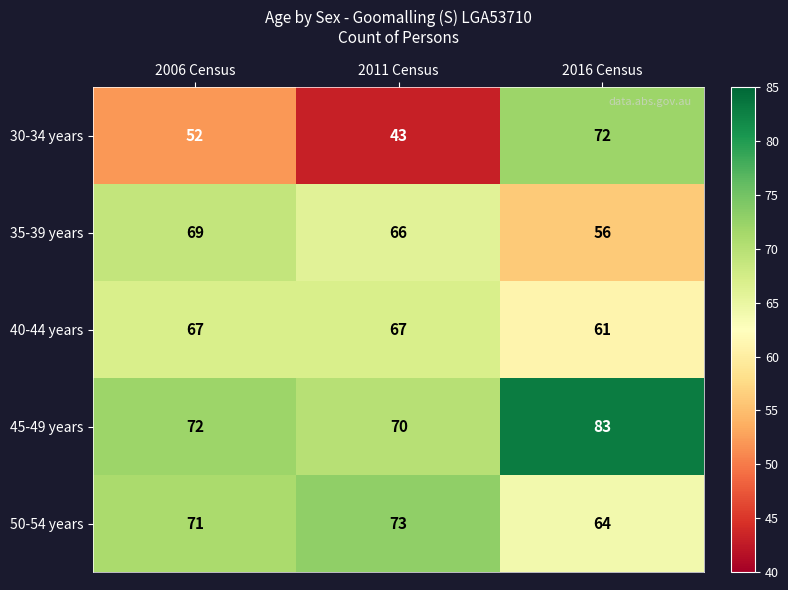

How many series are shown in this chart?

5